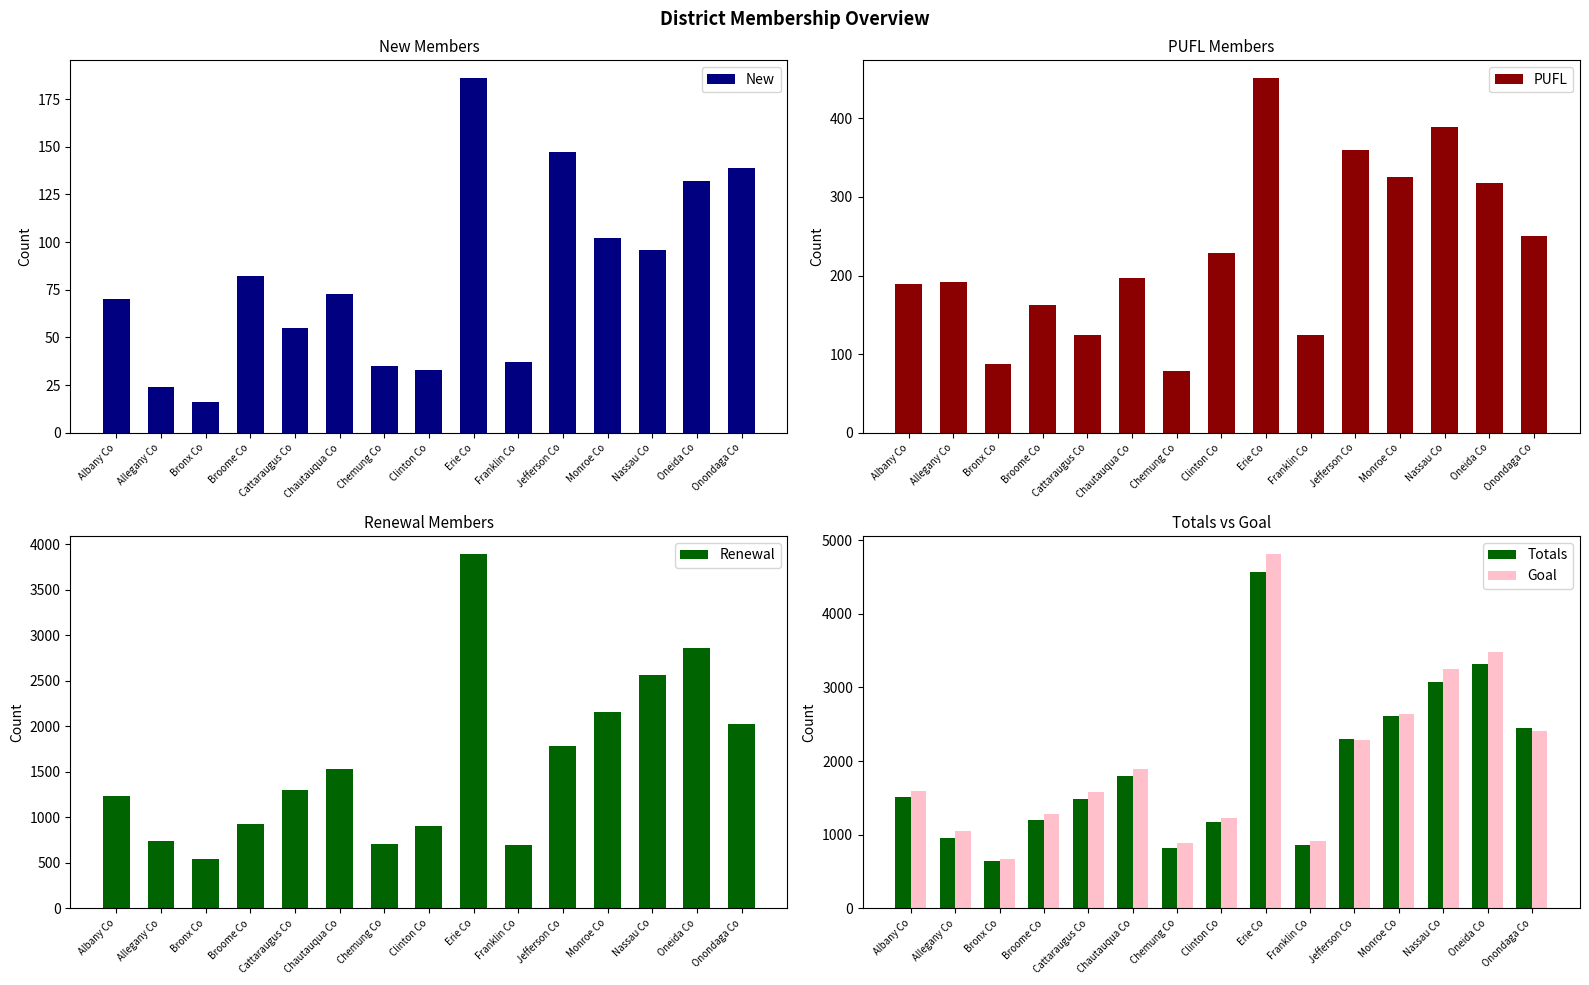

What is the sum of all Goal values?

29982